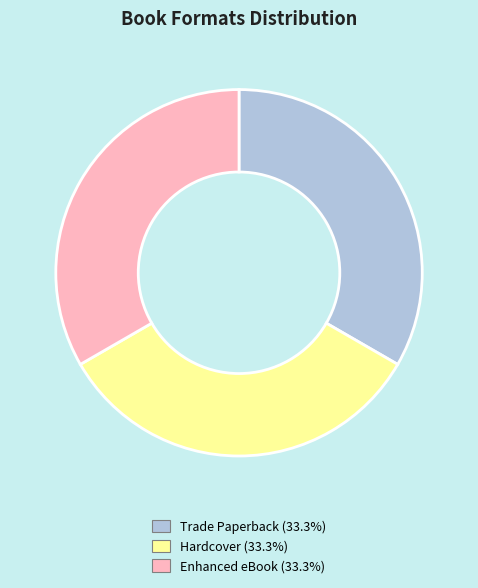

Count the number of slices in the pie.

3